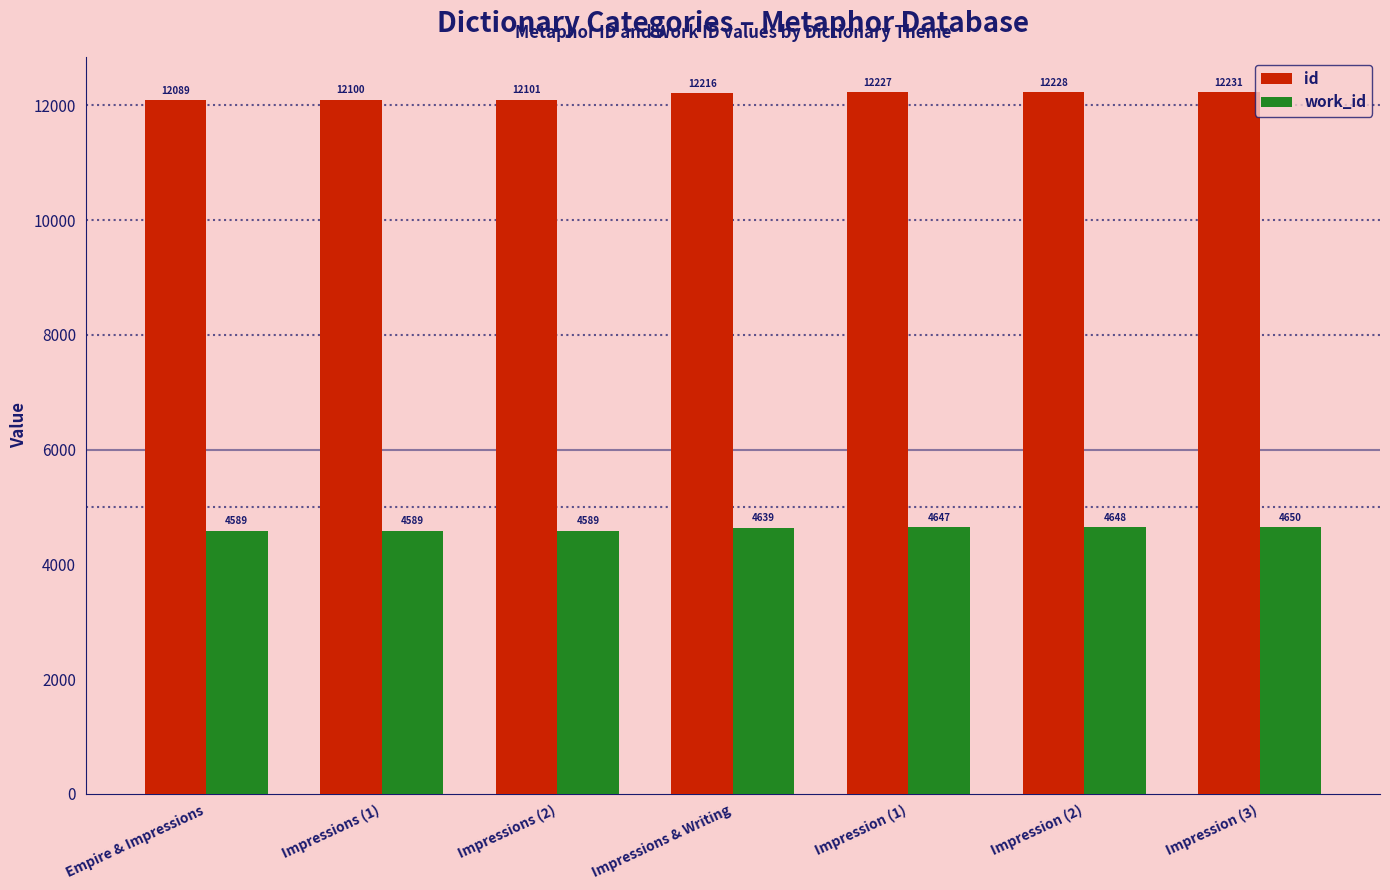

Between Impressions & Writing and Impression (2), which series saw the biggest shift?

id